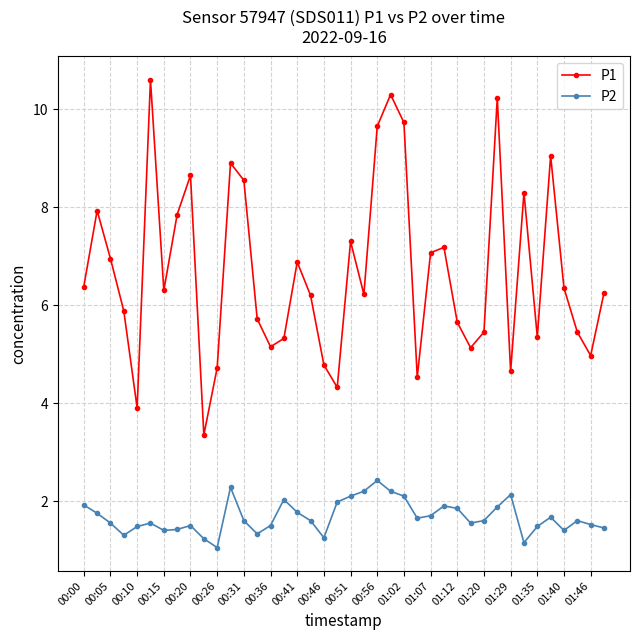

List the series in order of their peak value, lowest first.

P2, P1